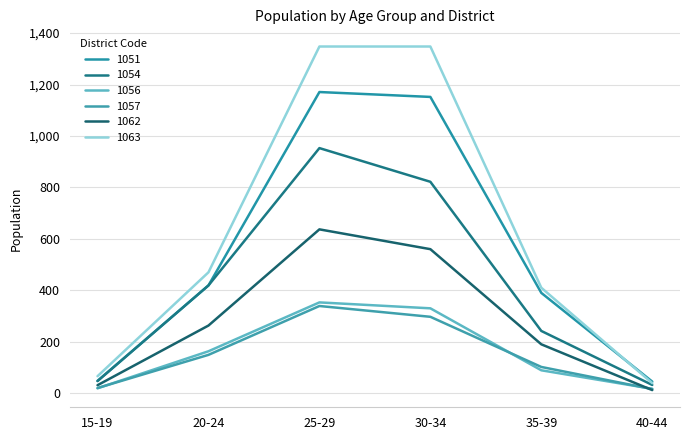

True or false: 1063 has more than 2 points higher than both neighbors.

False